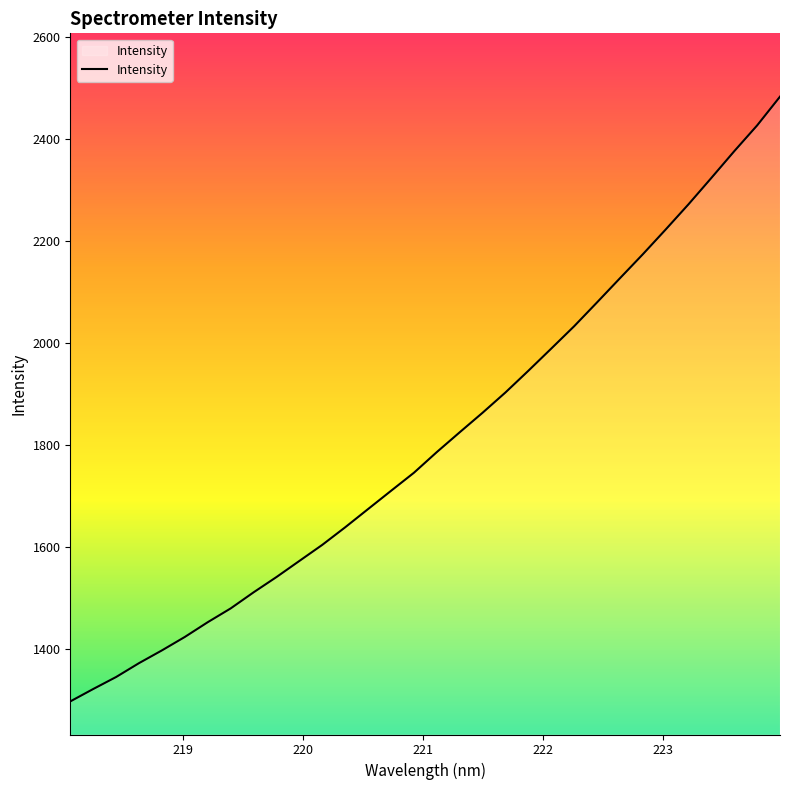

What is the maximum value shown in the chart?

2482.9